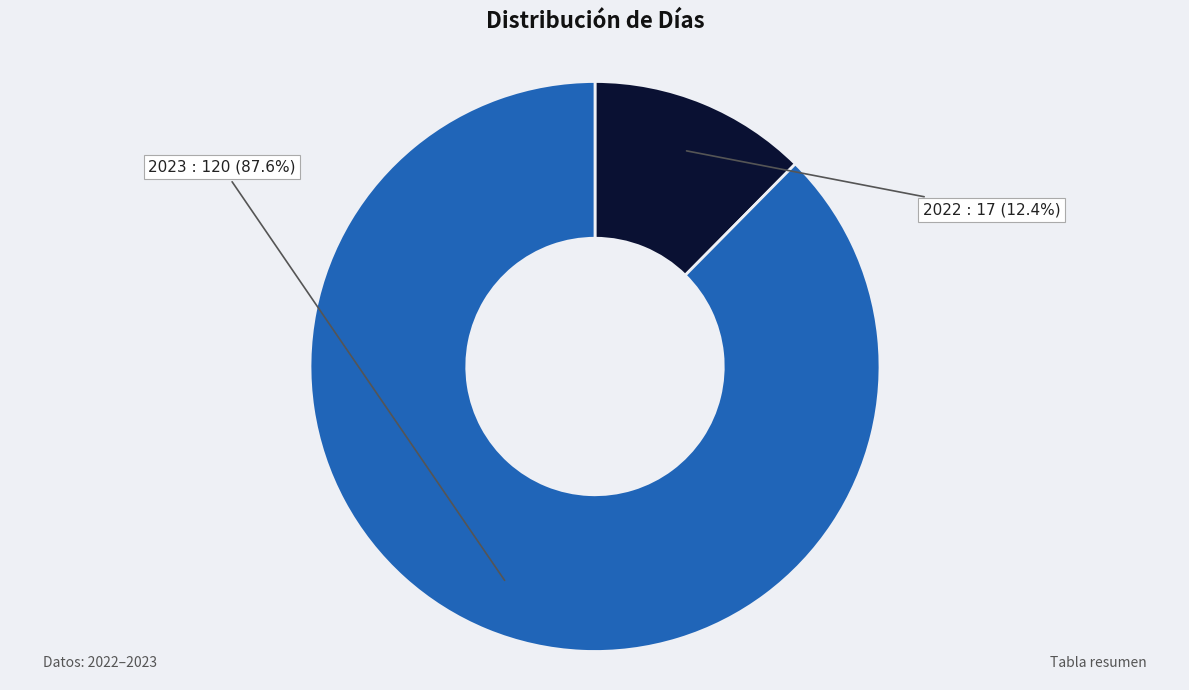

Count the number of slices in the pie.

2